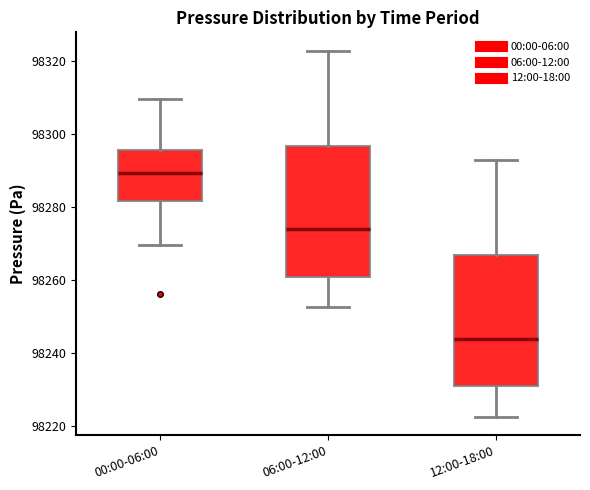

Reading left to right, read every box against the y-axis: the position of its median line, the range the box covers, and the ends of its whiskers. The values are not printed on the chart, so give them approximately, as read against the axis.

00:00-06:00: median 98290, box 98282 to 98296, whiskers 98270 to 98310
06:00-12:00: median 98274, box 98260 to 98296, whiskers 98252 to 98322
12:00-18:00: median 98244, box 98230 to 98266, whiskers 98222 to 98292